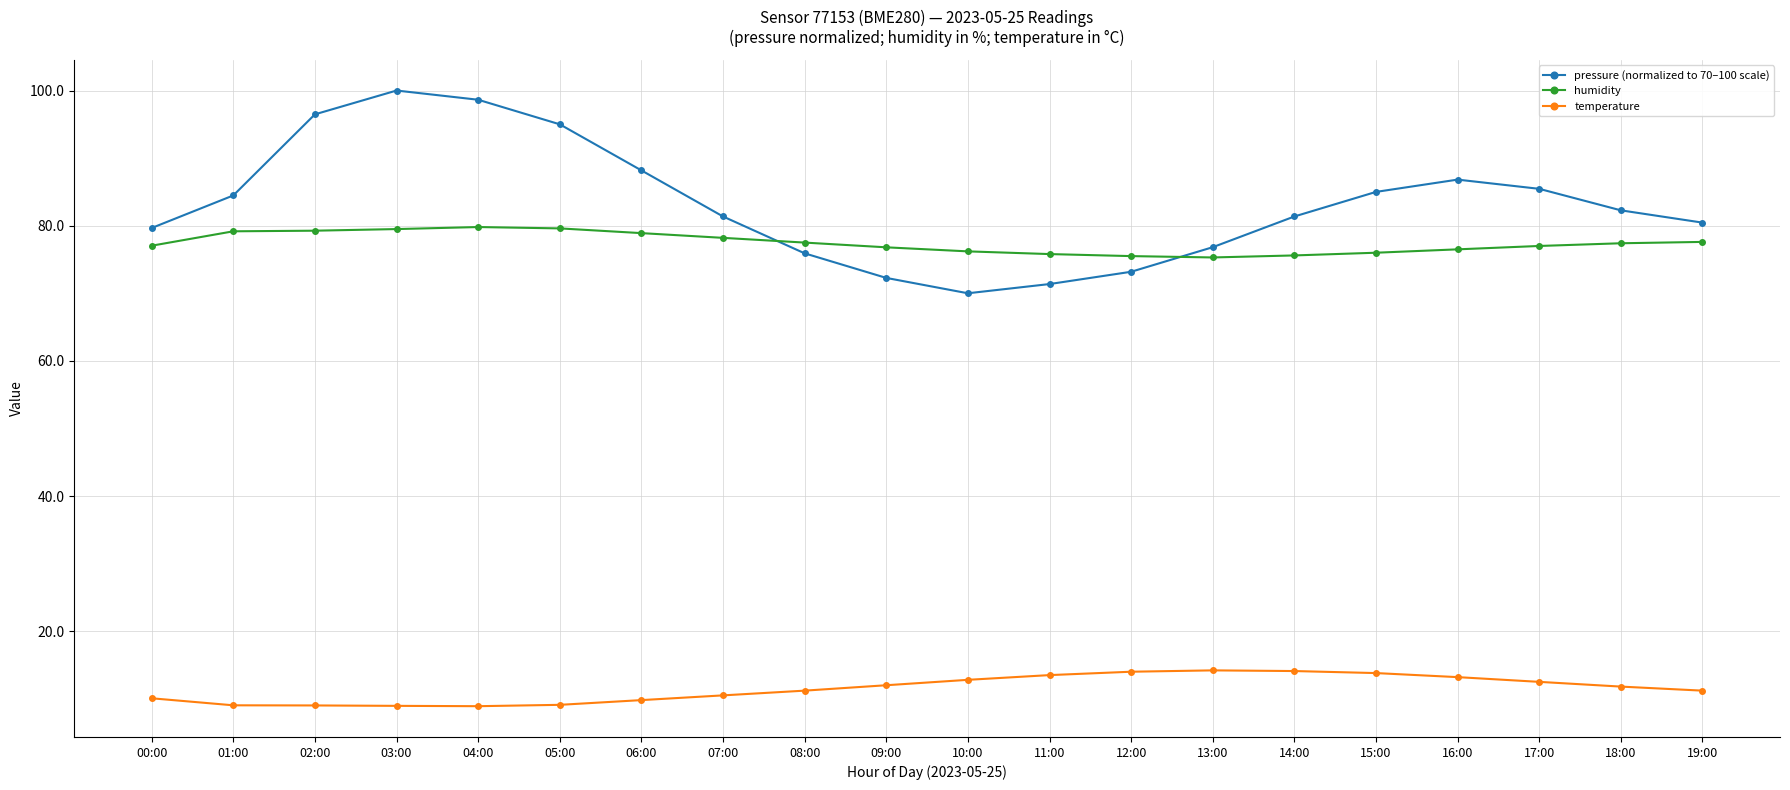

What is the value of the pressure (normalized to 70–100 scale) point at the 20th from the left?

80.5